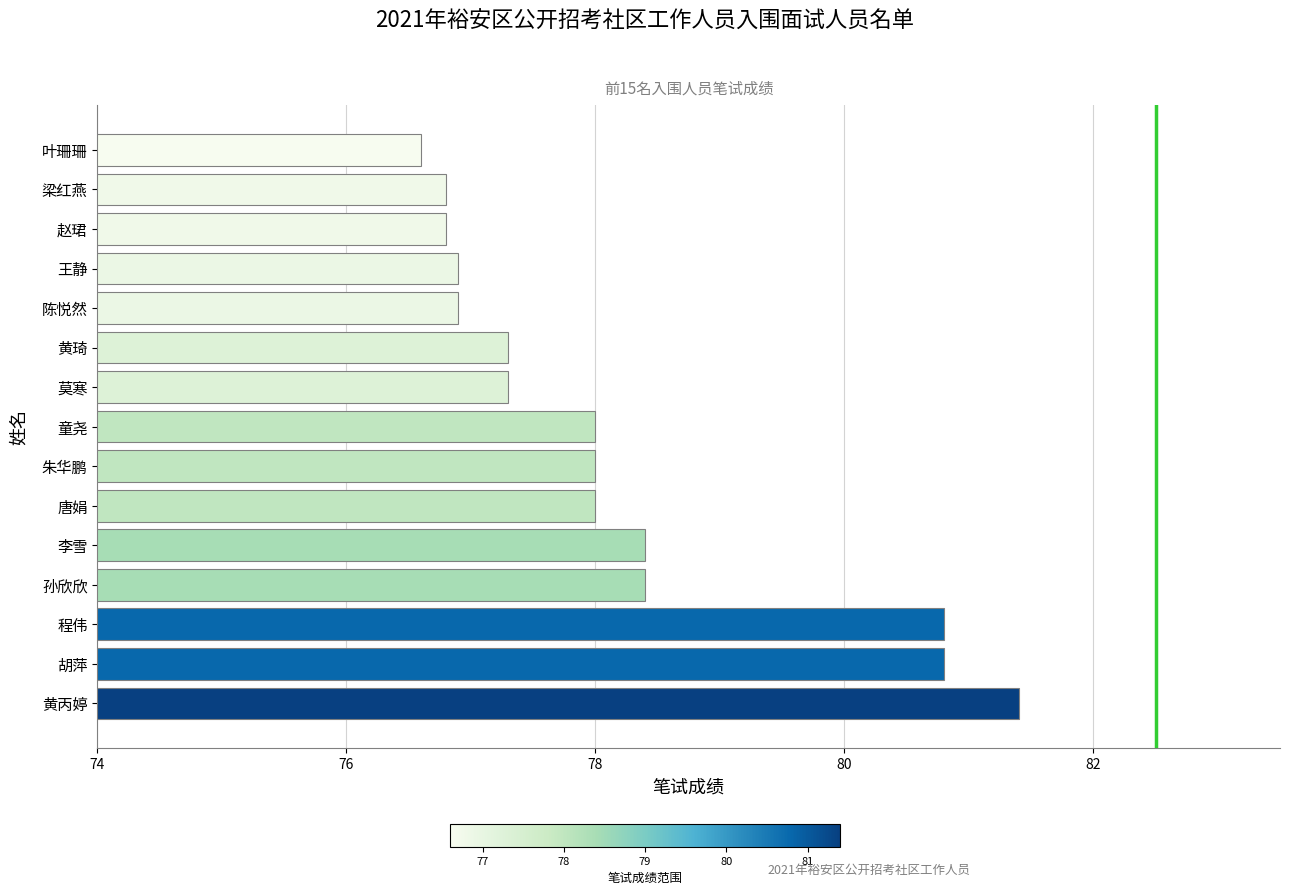

The value at 陈悦然 is 76.9. True or false?

True